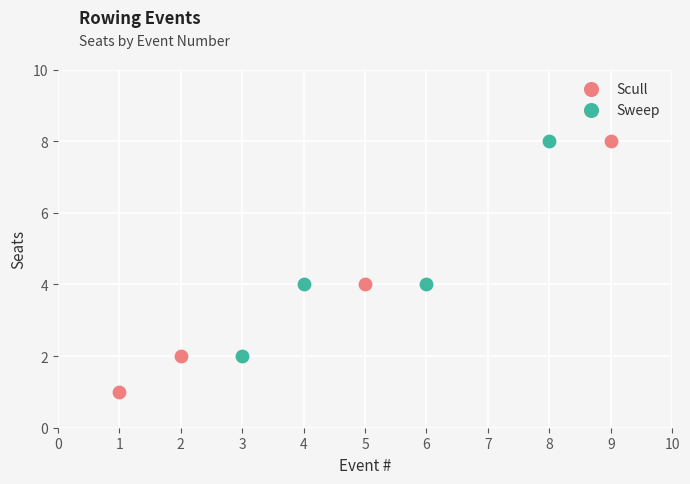

Which series contains the lowest Y value?

Scull